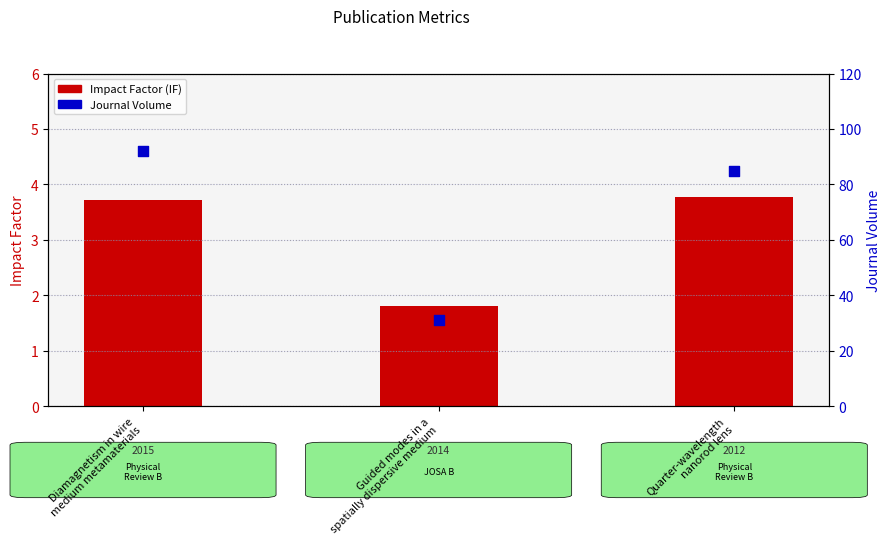

At how many categories does at least one series exceed 76?

2